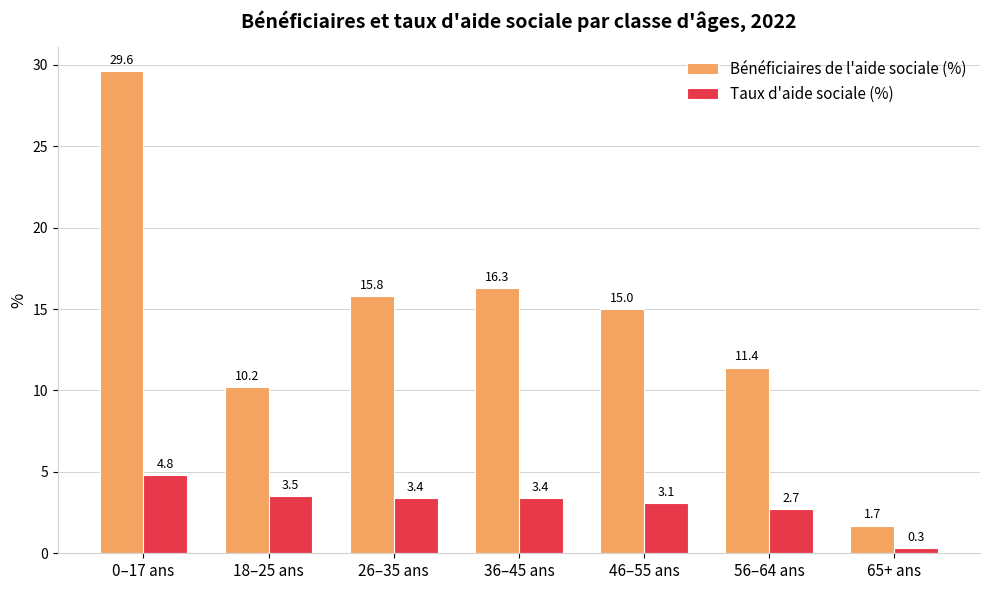

What is the sum of the Taux d'aide sociale (%) values at 18–25 ans and 65+ ans?

3.8